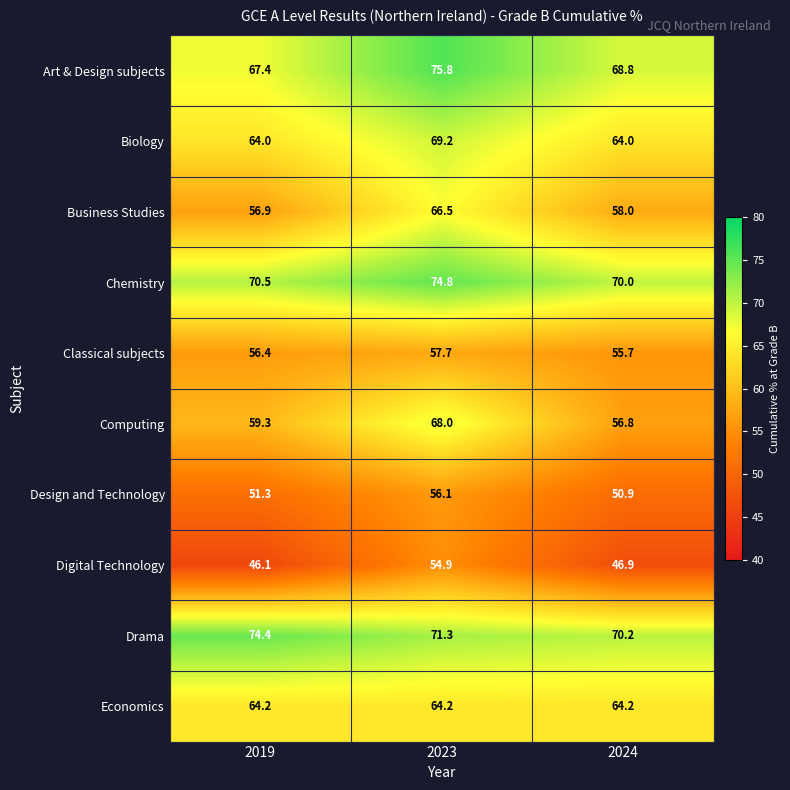

True or false: Computing has a value of 95.2 at 2023.

False